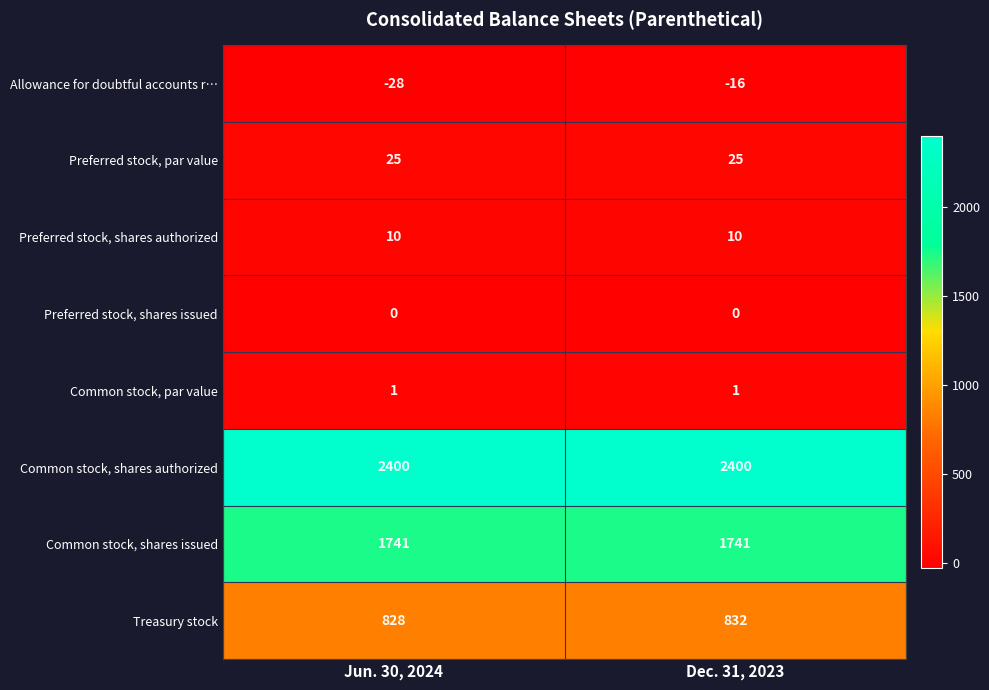

Reading left to right, list all the values displayed in this chart.

Allowance for doubtful accounts r…: -28	-16
Preferred stock, par value: 25	25
Preferred stock, shares authorized: 10	10
Preferred stock, shares issued: 0	0
Common stock, par value: 1	1
Common stock, shares authorized: 2400	2400
Common stock, shares issued: 1741	1741
Treasury stock: 828	832